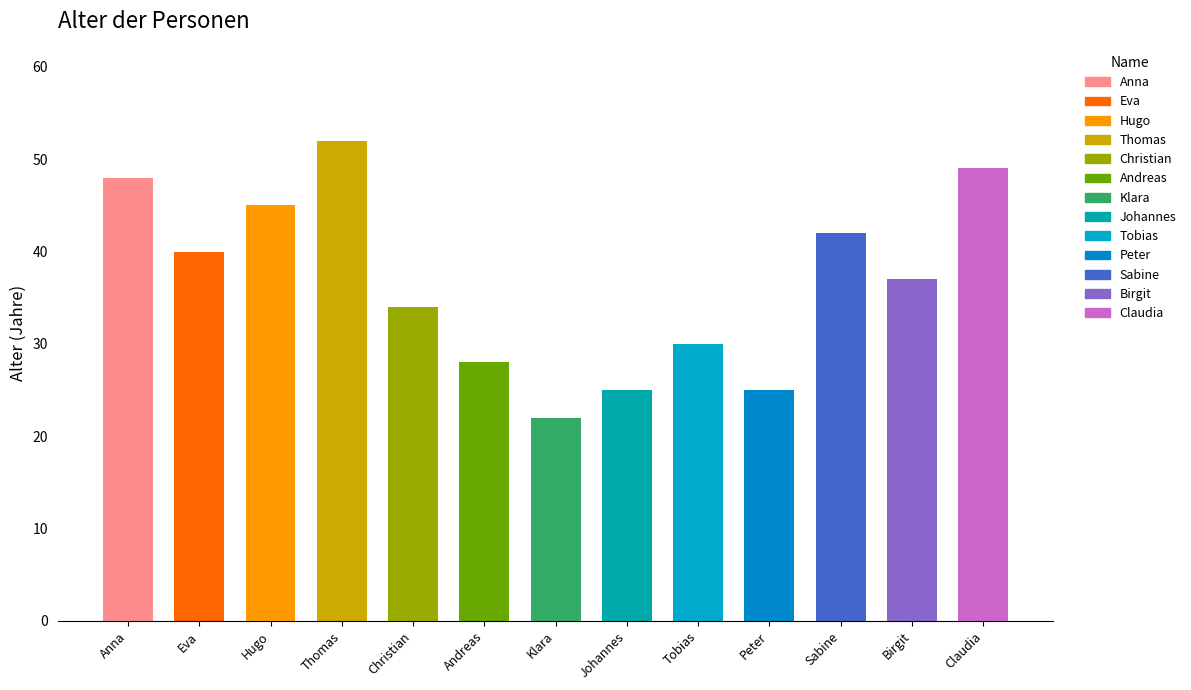

What is the label of the 4th bar from the left?

Thomas